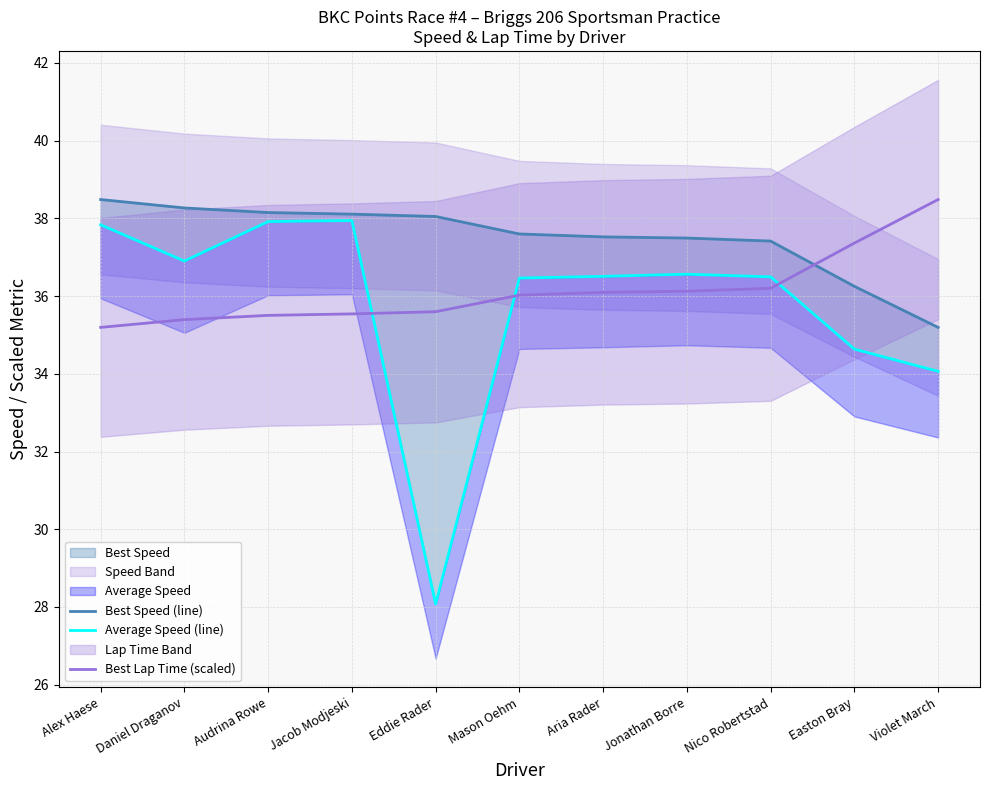

Rank the series at Daniel Draganov from lowest to highest value.

Best Lap Time (scaled), Average Speed (line), Best Speed (line)